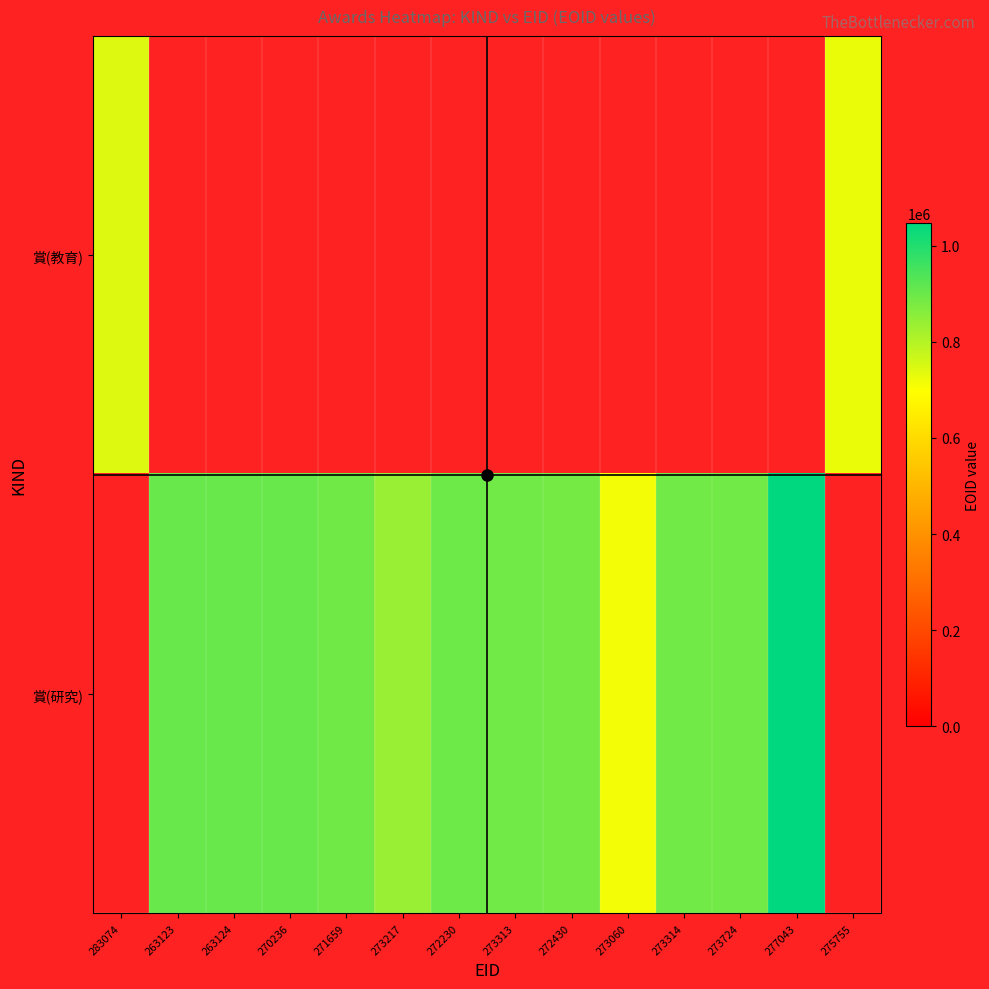

True or false: 賞(研究) has a value of 837870.0 at 273217.

True